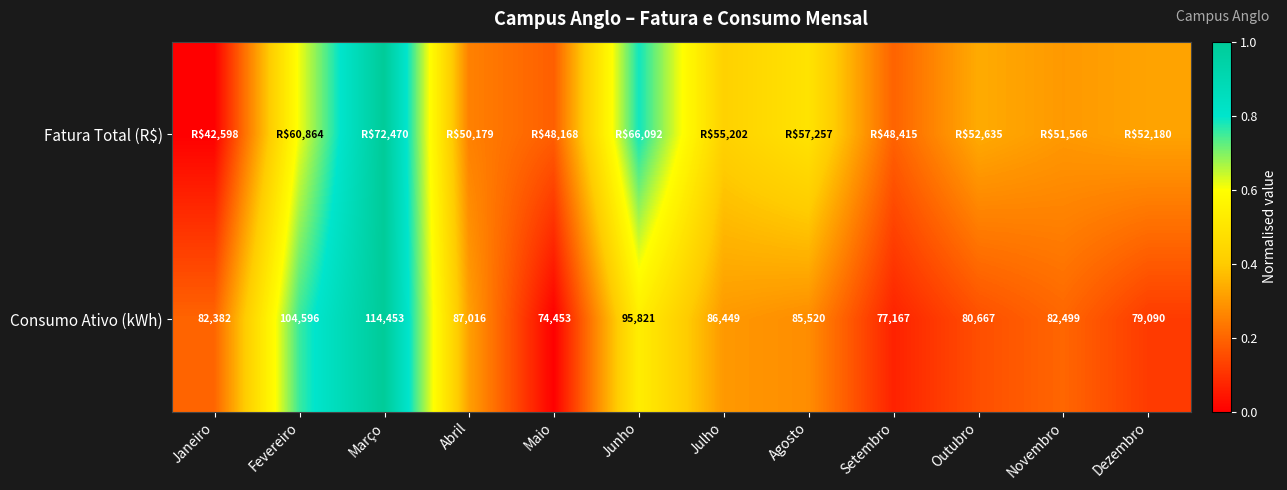

Rank the categories by Consumo Ativo (kWh) value from lowest to highest.

Maio, Setembro, Dezembro, Outubro, Janeiro, Novembro, Agosto, Julho, Abril, Junho, Fevereiro, Março